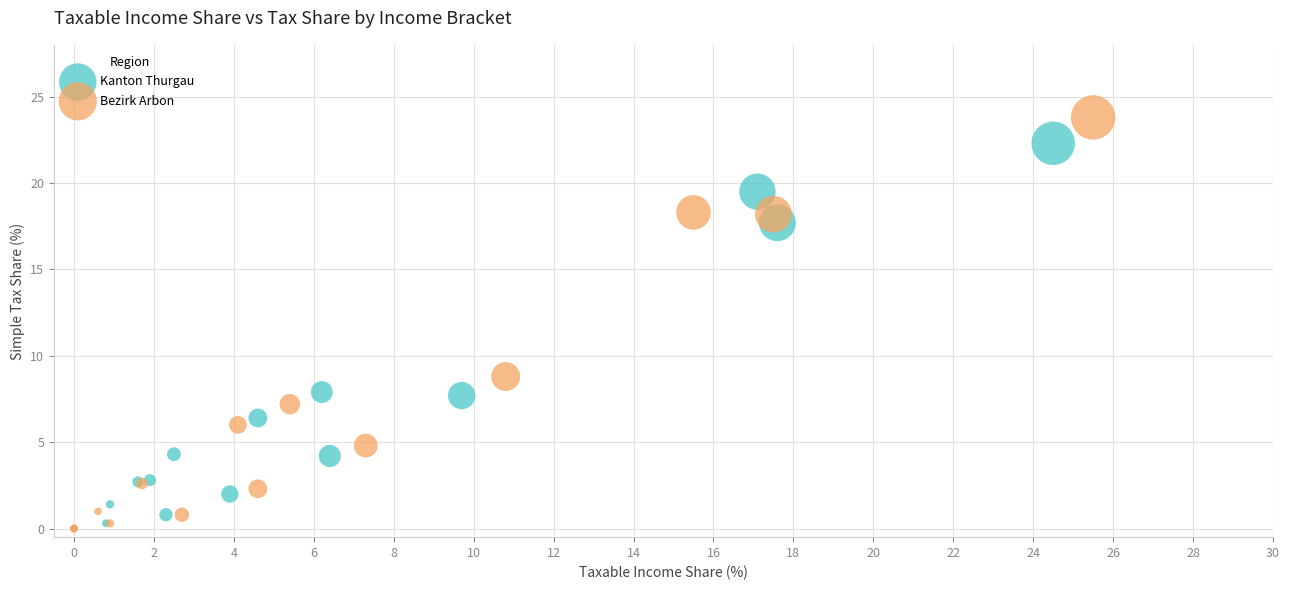

Which series reaches the maximum Y coordinate?

Bezirk Arbon